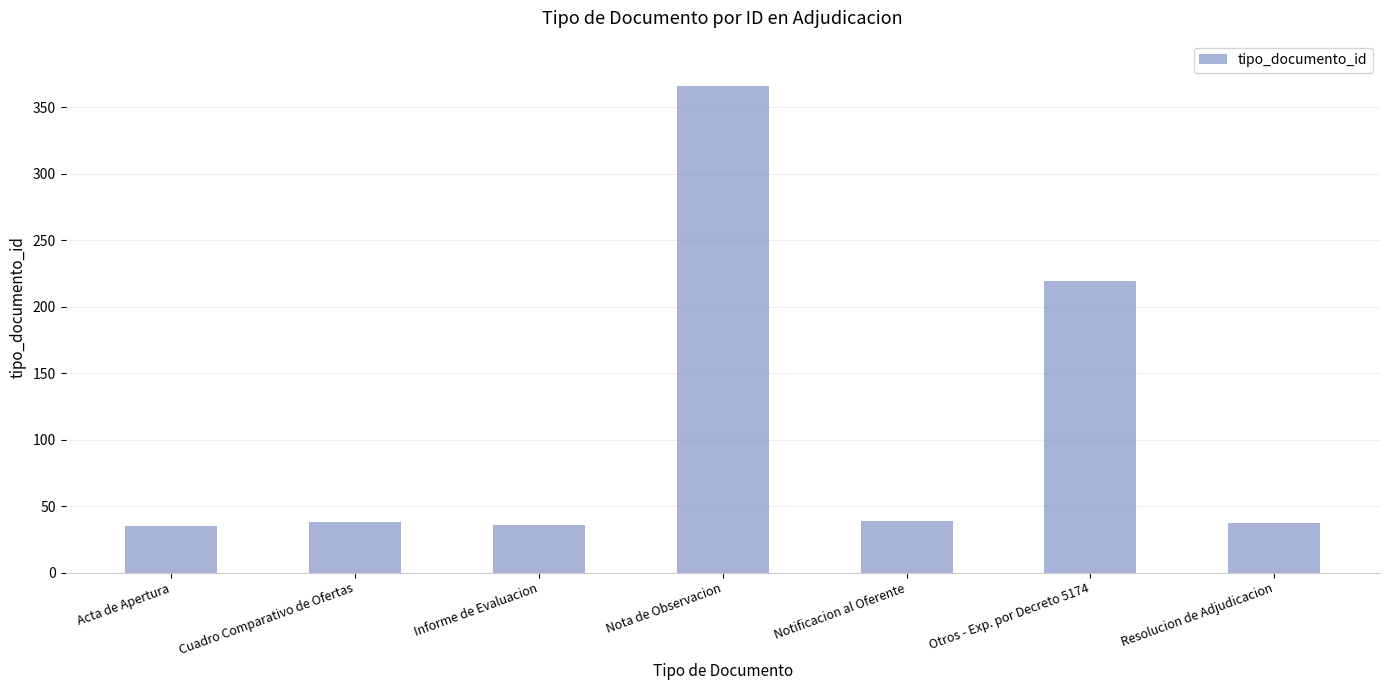

How many bars are there in total?

7